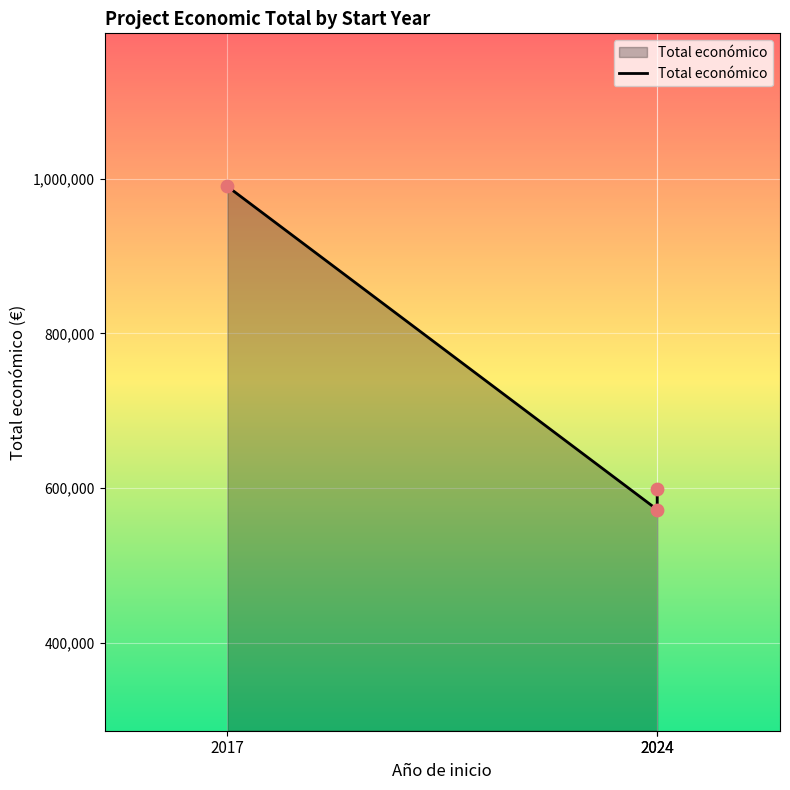

Which has a higher value, 2024 or 2024?

2024